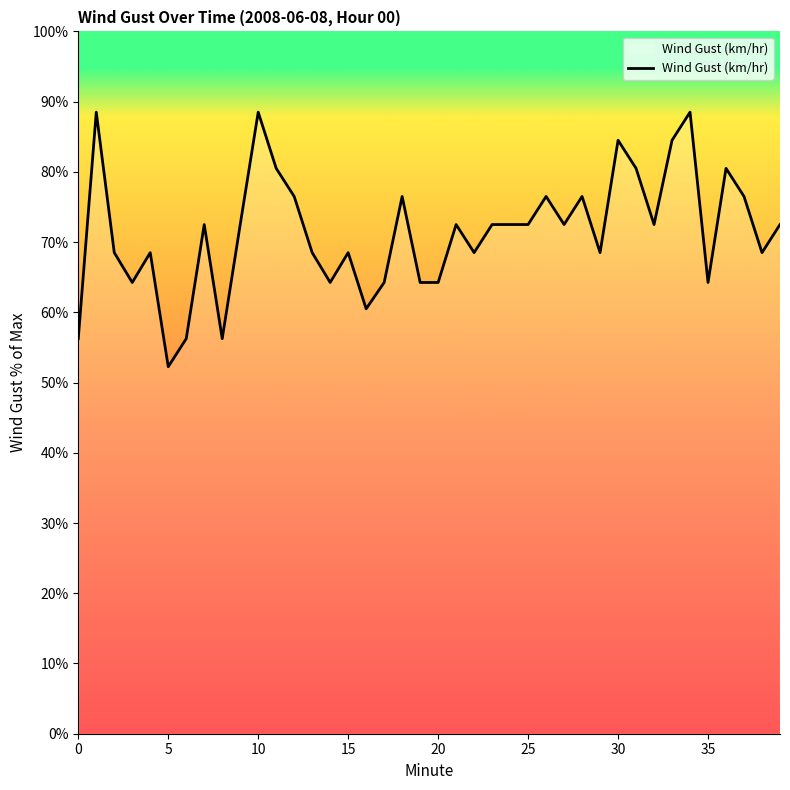

What is the label of the 26th point from the right?

14